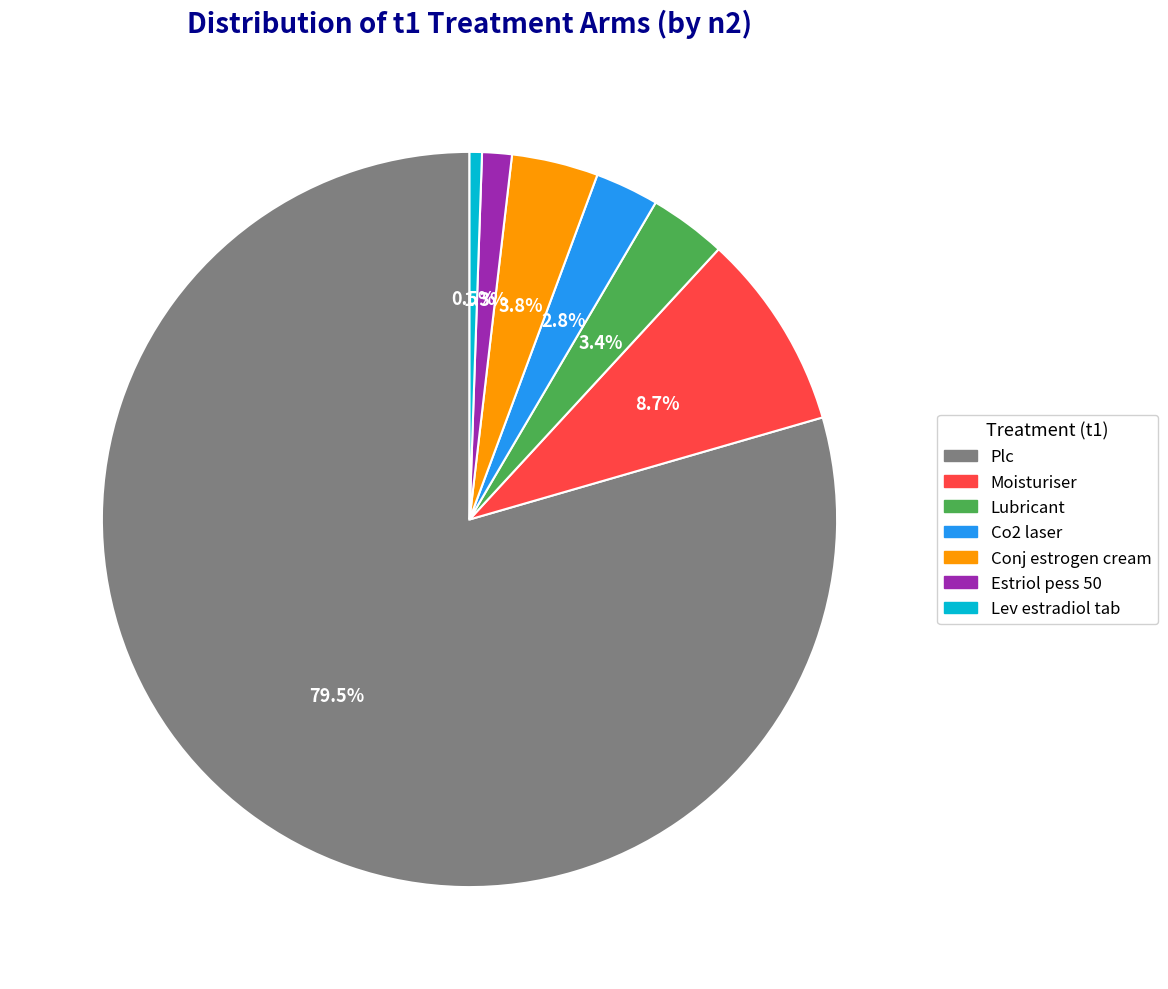

Does Lubricant account for over 50% of the chart?

No